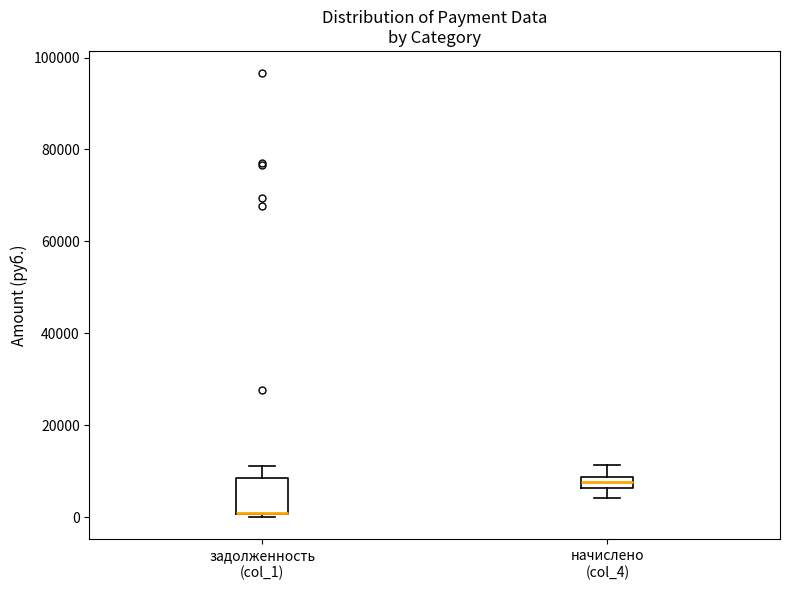

Which box is the tallest, from its lower edge to its upper edge?

задолженность (col_1)